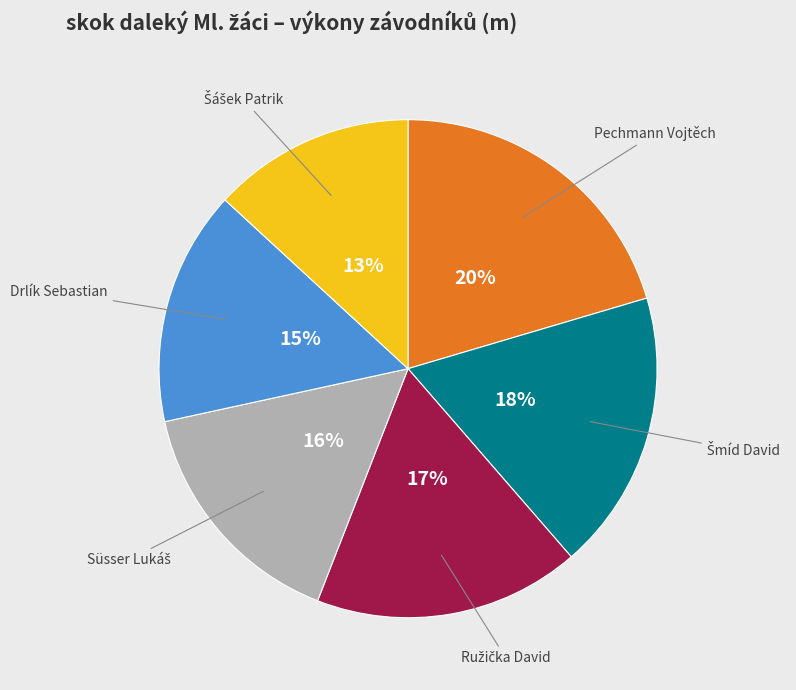

To the nearest percent, what is the difference between the largest and smallest slice percentages?

7%